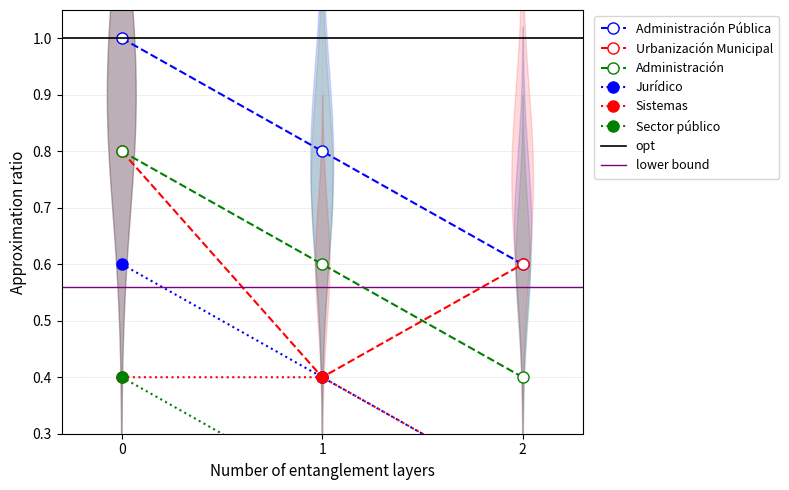

What are all the series names shown in the legend?

Administración Pública, Urbanización Municipal, Administración, Jurídico, Sistemas, Sector público